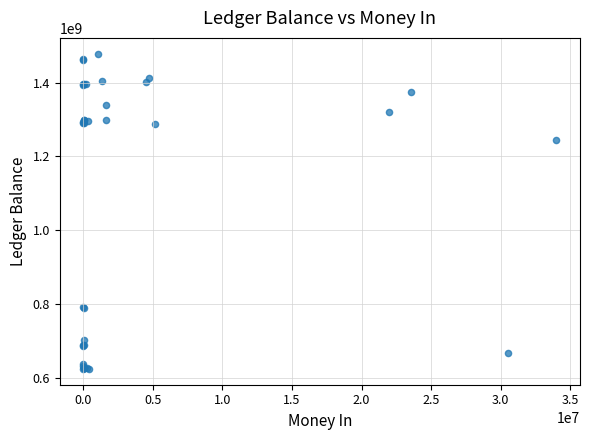

What Y value in the scatter plot is closest to 1051646660?

1245478510.4